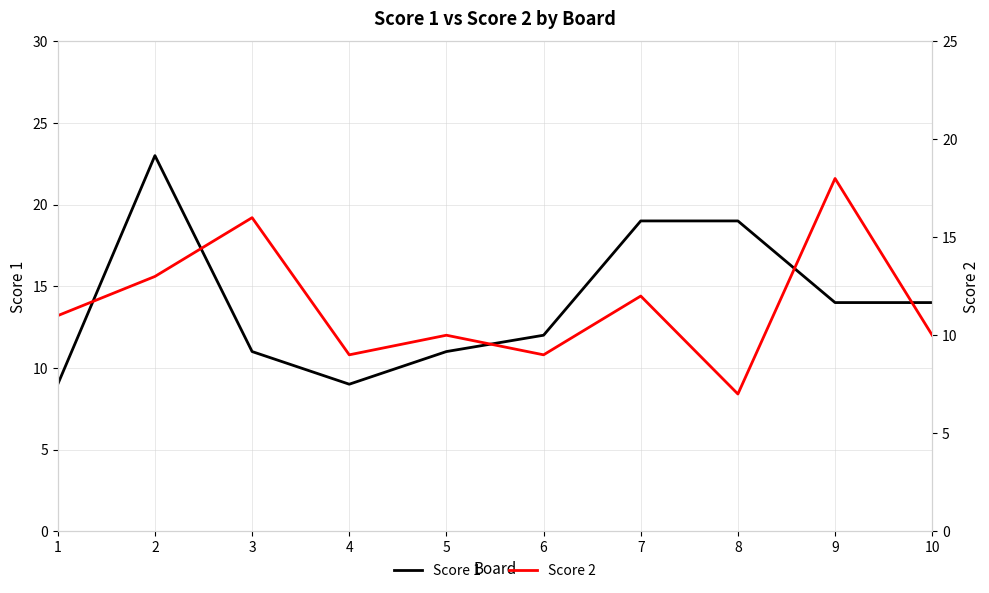

What is the spread (max minus min) of values at 9?

4